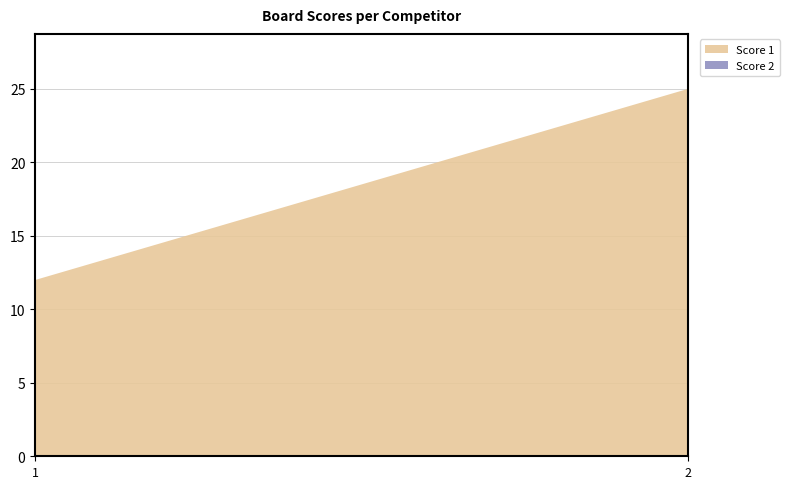

Reading left to right, transcribe all the data shown in this chart.

Score 1: 1=12	2=25
Score 2: 1=0	2=0